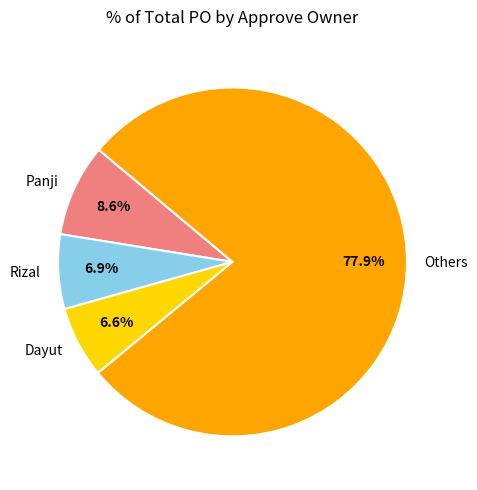

Count the number of slices in the pie.

4